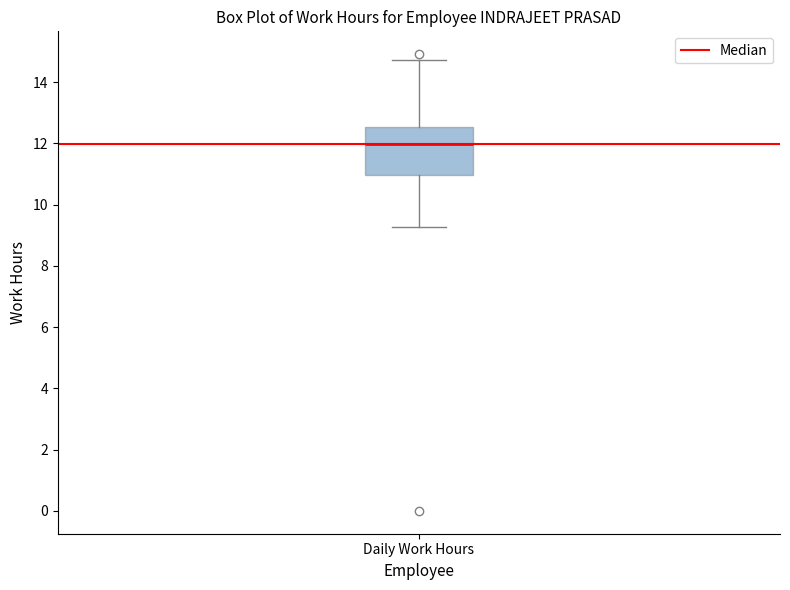

Read this box plot against the y-axis: the position of the median line, the range covered by the box, and the ends of both whiskers. The values are not printed on the chart, so give them approximately, as read against the axis.

median 12.0, box 11.0 to 12.6, whiskers 9.2 to 14.8